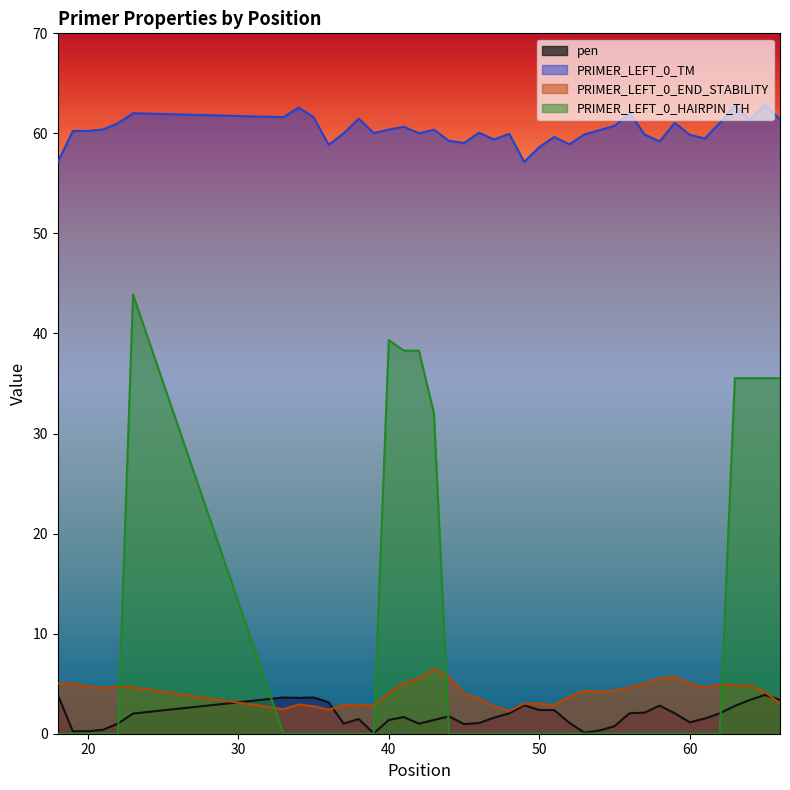

How many values in the PRIMER_LEFT_0_TM series exceed 60?

25